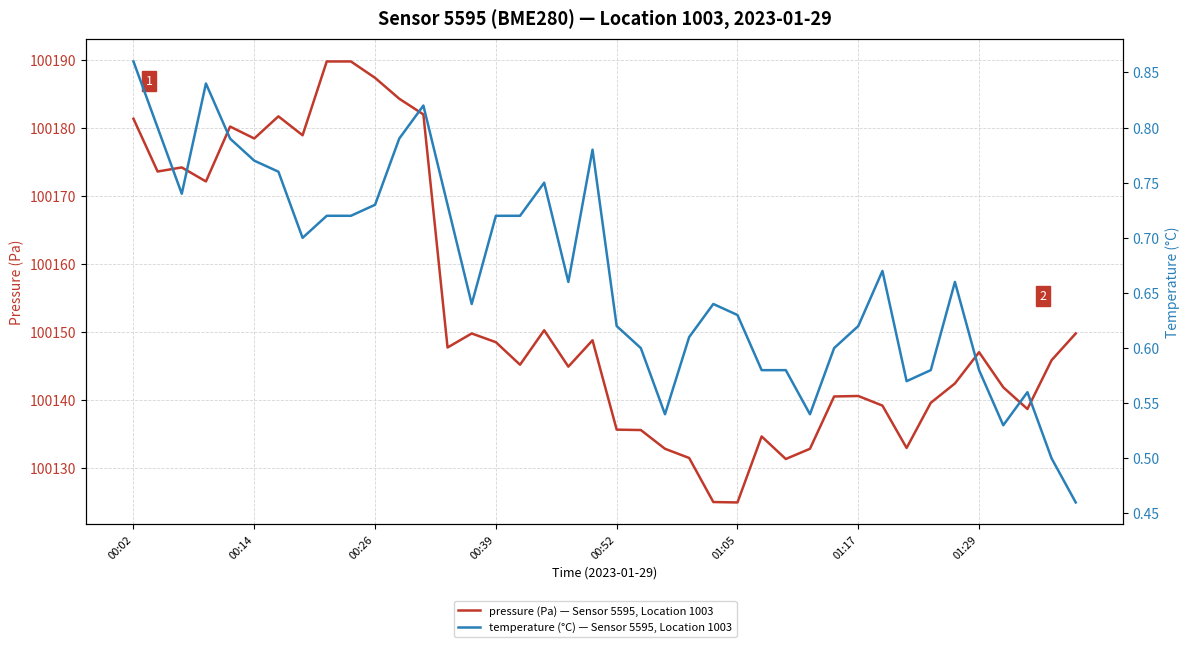

What are all the series names shown in the legend?

pressure, temperature